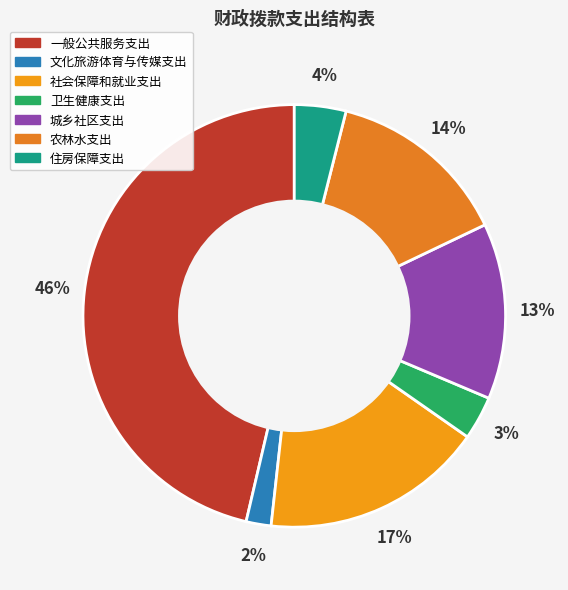

Which slice is the largest?

一般公共服务支出